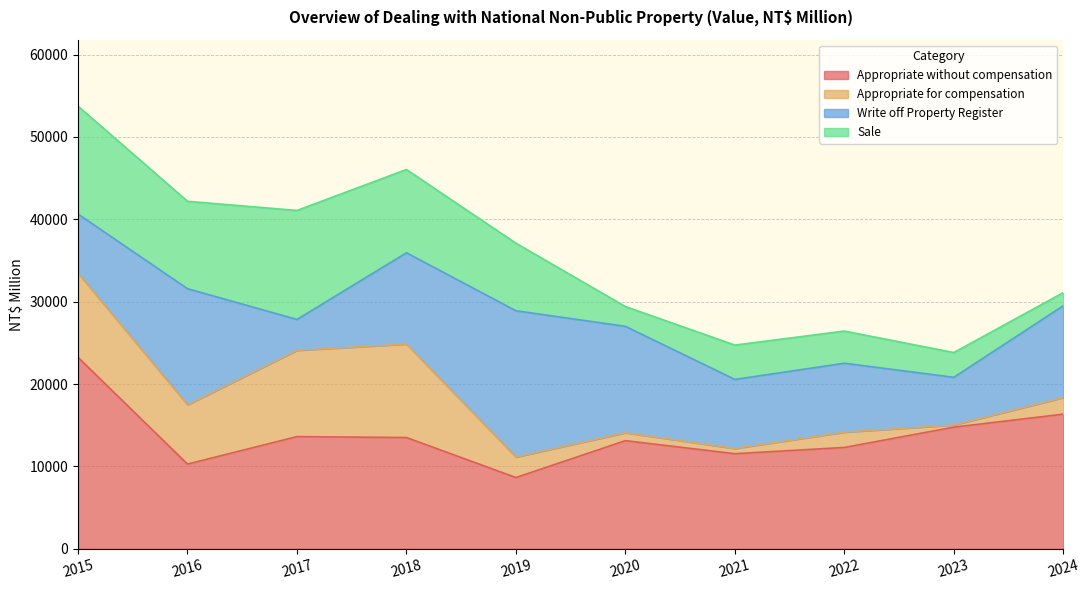

In Appropriate without compensation, how many points are lower than both neighbors (excluding endpoints)?

3